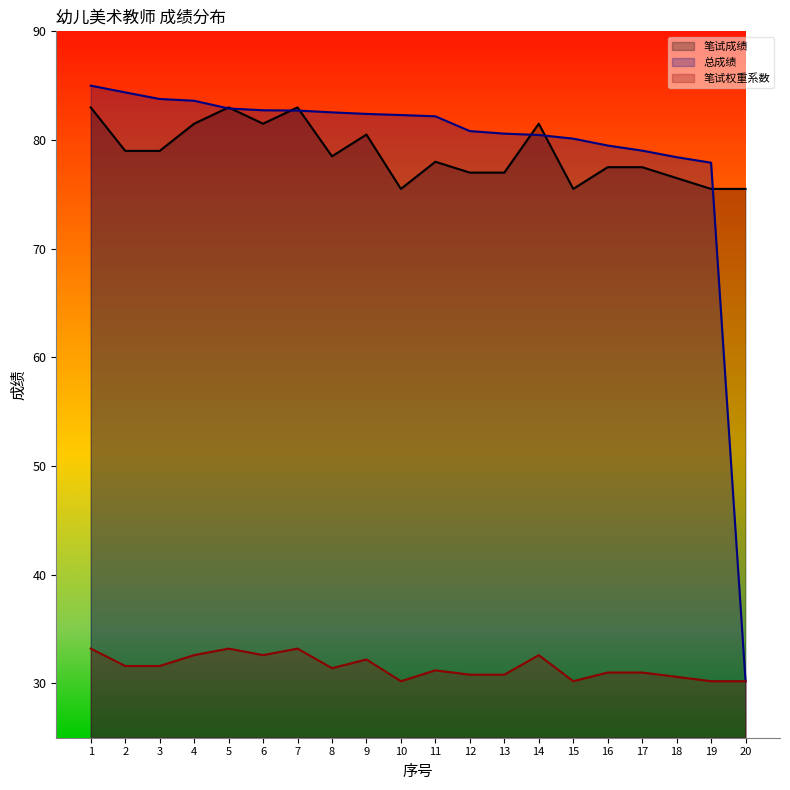

Which has a higher value, 16 or 20?

16